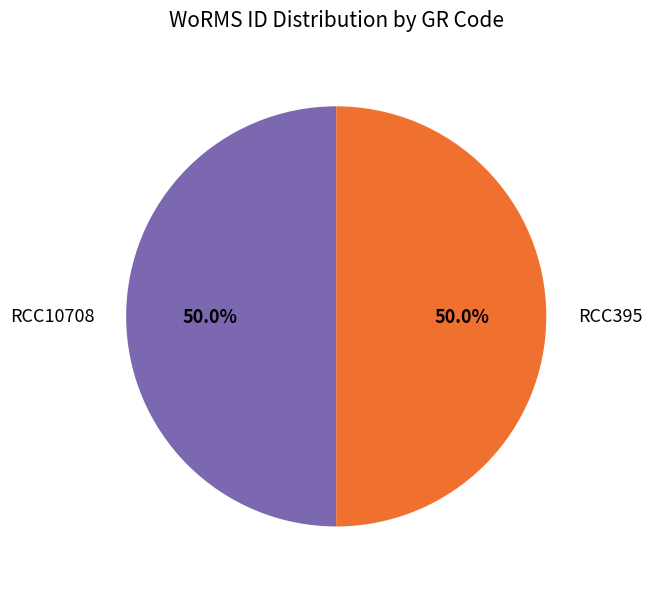

What is the ratio of the value at RCC10708 to the value at RCC395?

1.0